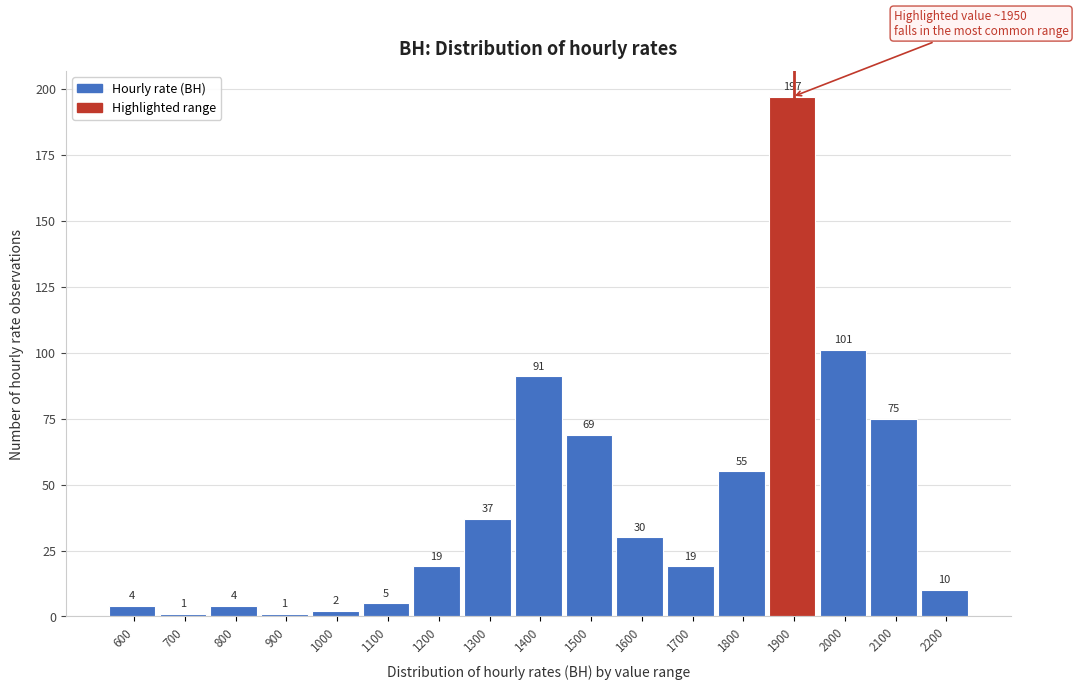

Reading left to right, list all the values displayed in this chart.

600=4	700=1	800=4	900=1	1000=2	1100=5	1200=19	1300=37	1400=91	1500=69	1600=30	1700=19	1800=55	1900=197	2000=101	2100=75	2200=10